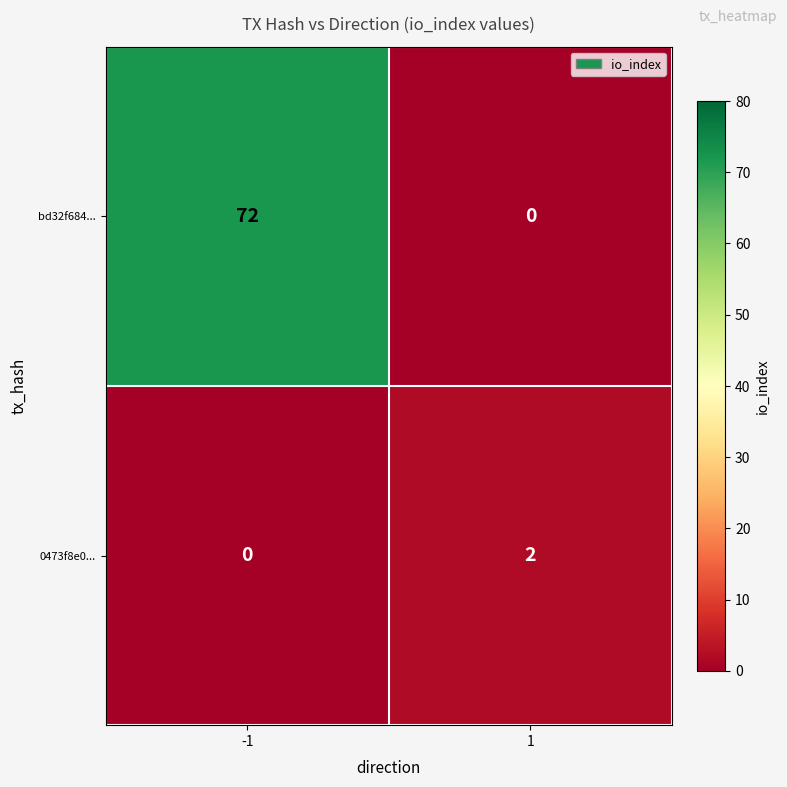

Is the value of bd32f684... at -1 greater than the value of 0473f8e0... at 1?

Yes